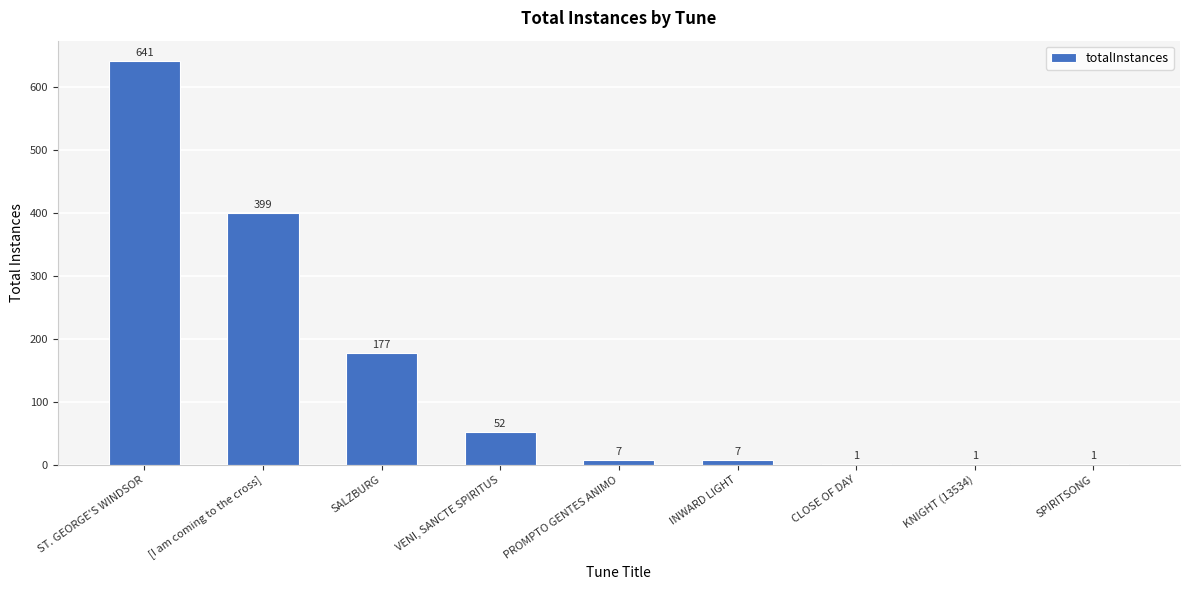

Which has a higher value, VENI, SANCTE SPIRITUS or PROMPTO GENTES ANIMO?

VENI, SANCTE SPIRITUS